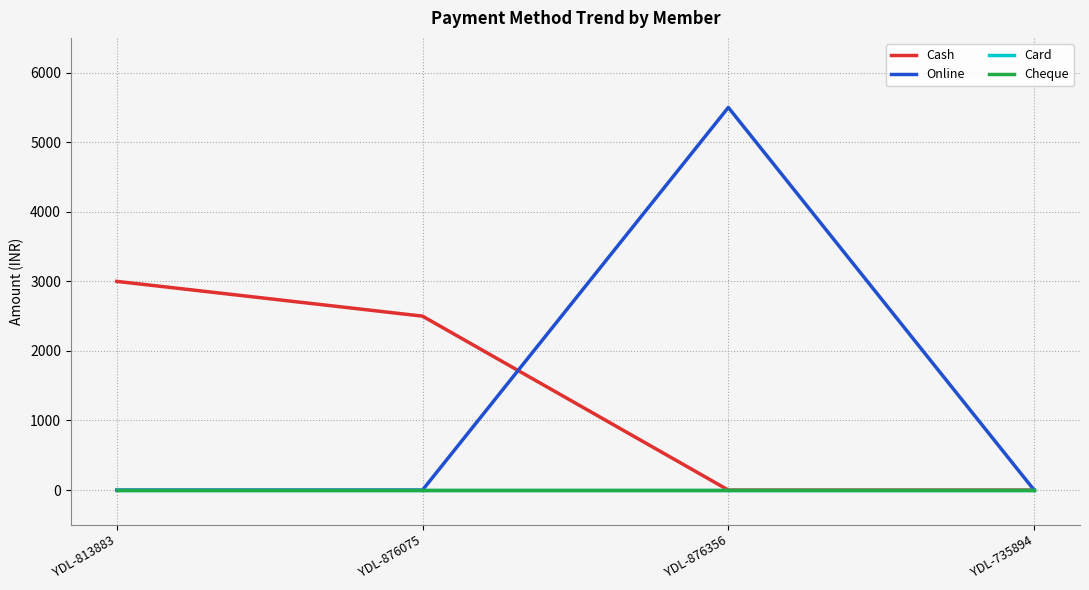

True or false: Cheque and Cash cross at least once.

False